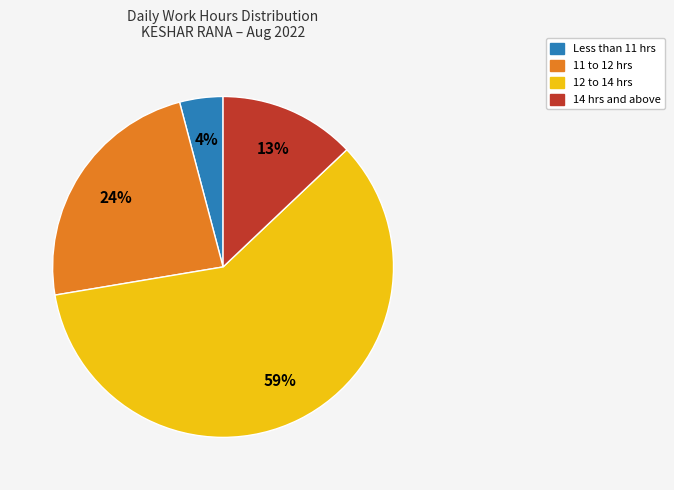

Is there a majority slice in this chart?

Yes